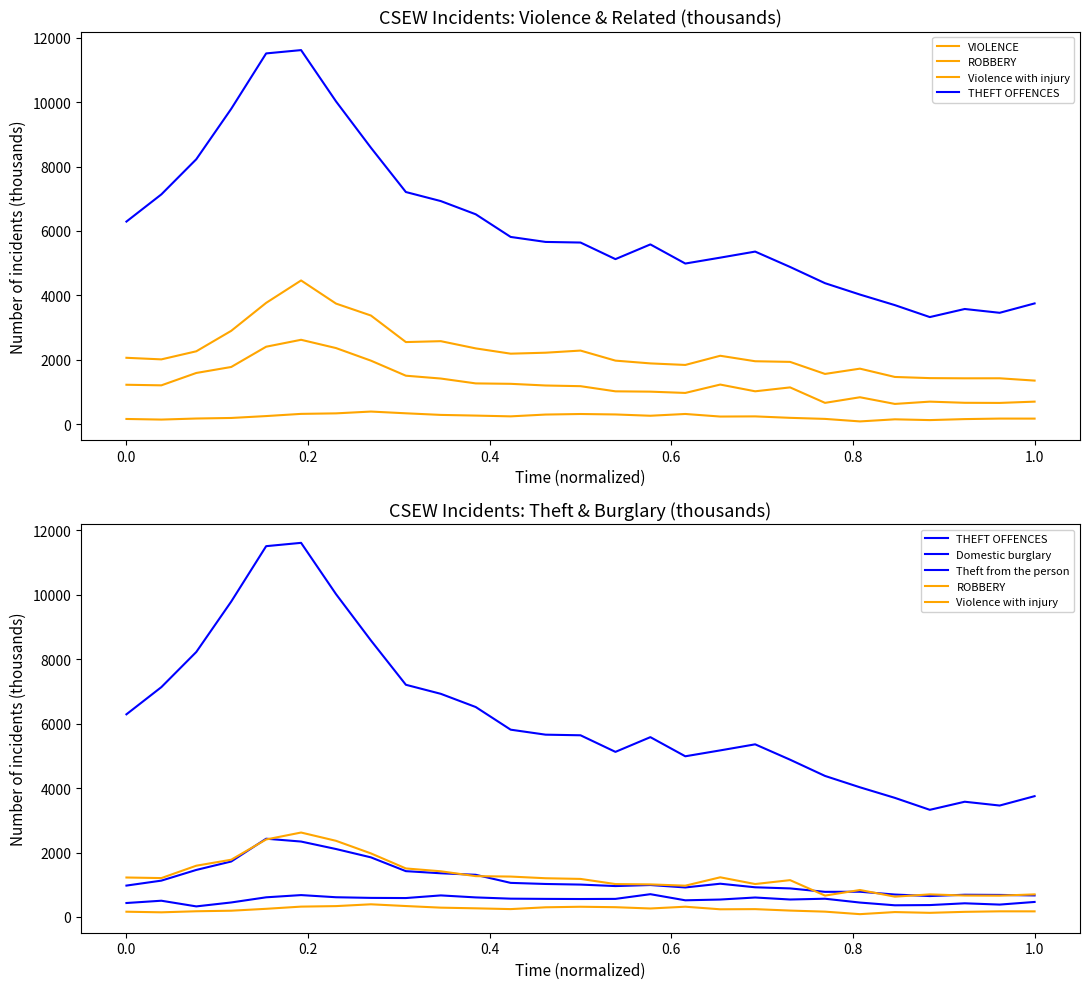

How many lines are shown in the chart?

6